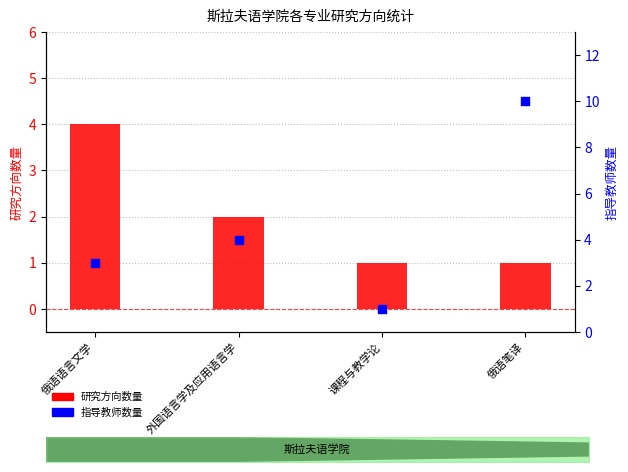

At which category is the sum across all series the highest?

俄语笔译